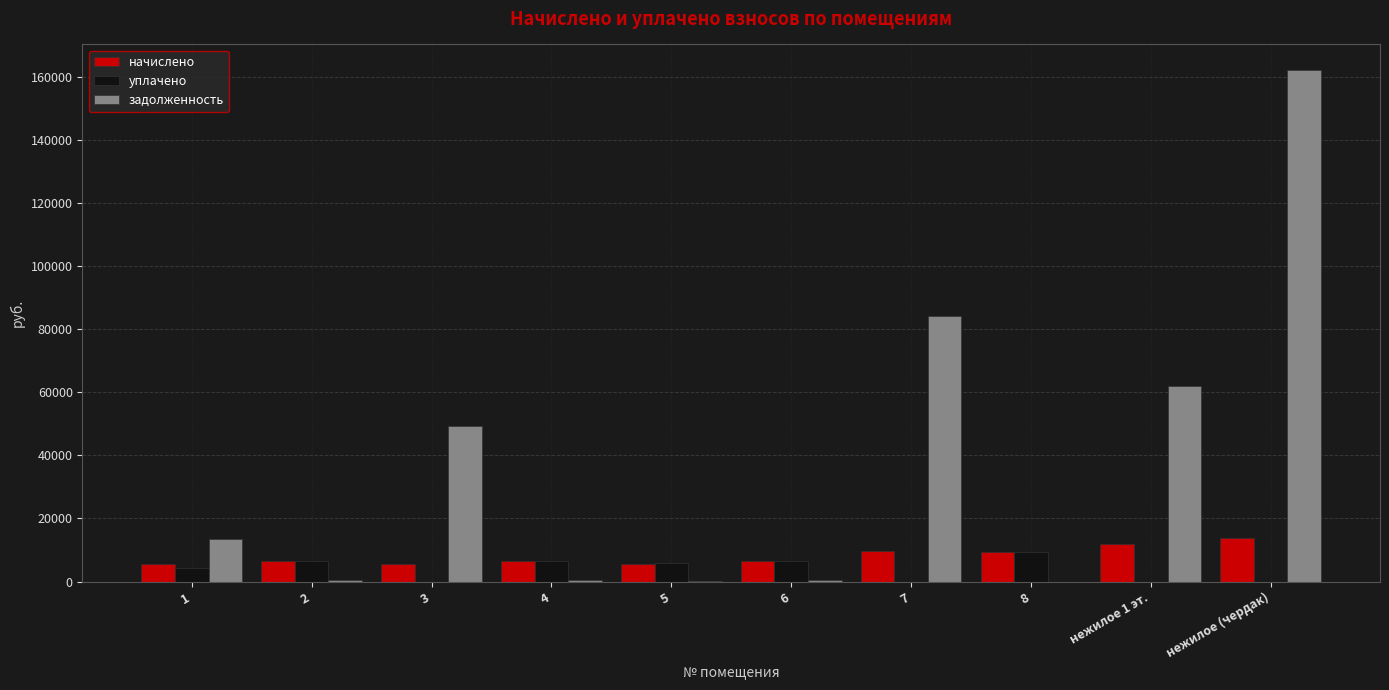

Is it true that уплачено equals 0.0 at нежилое (чердак)?

True